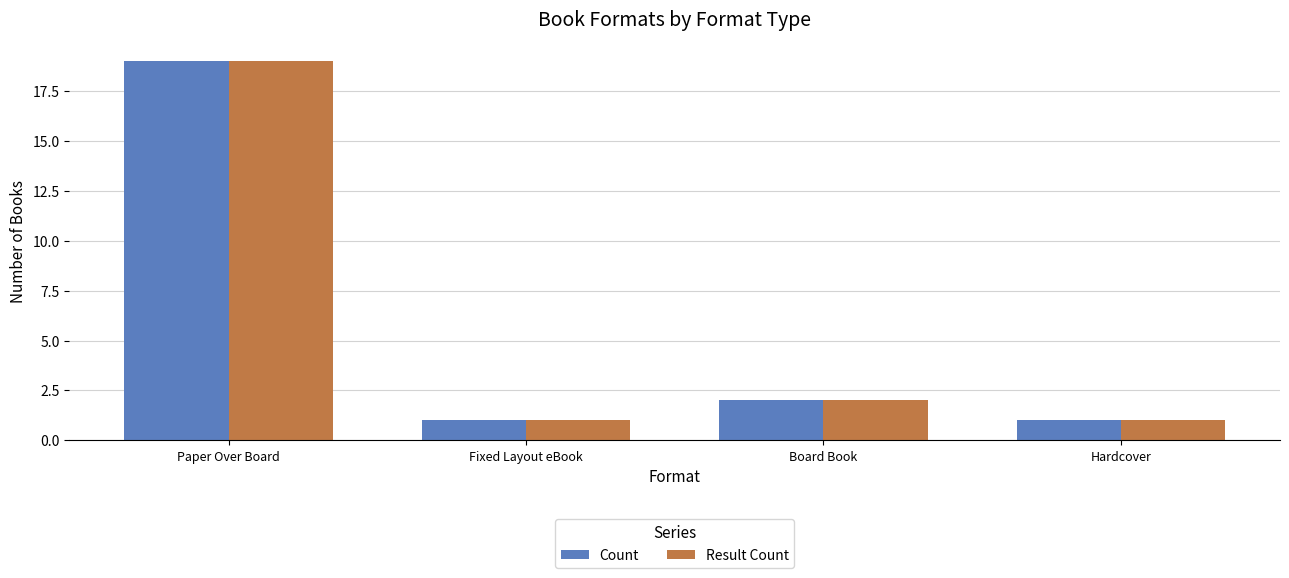

How many bars are there in total?

8